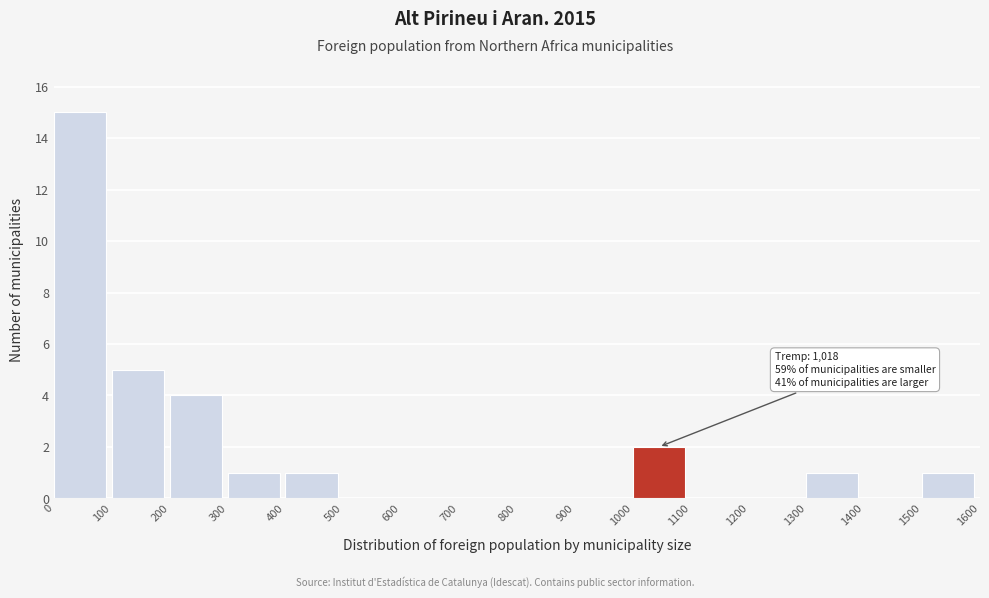

Over which range of the x-axis is the bar tallest?

0 to 100